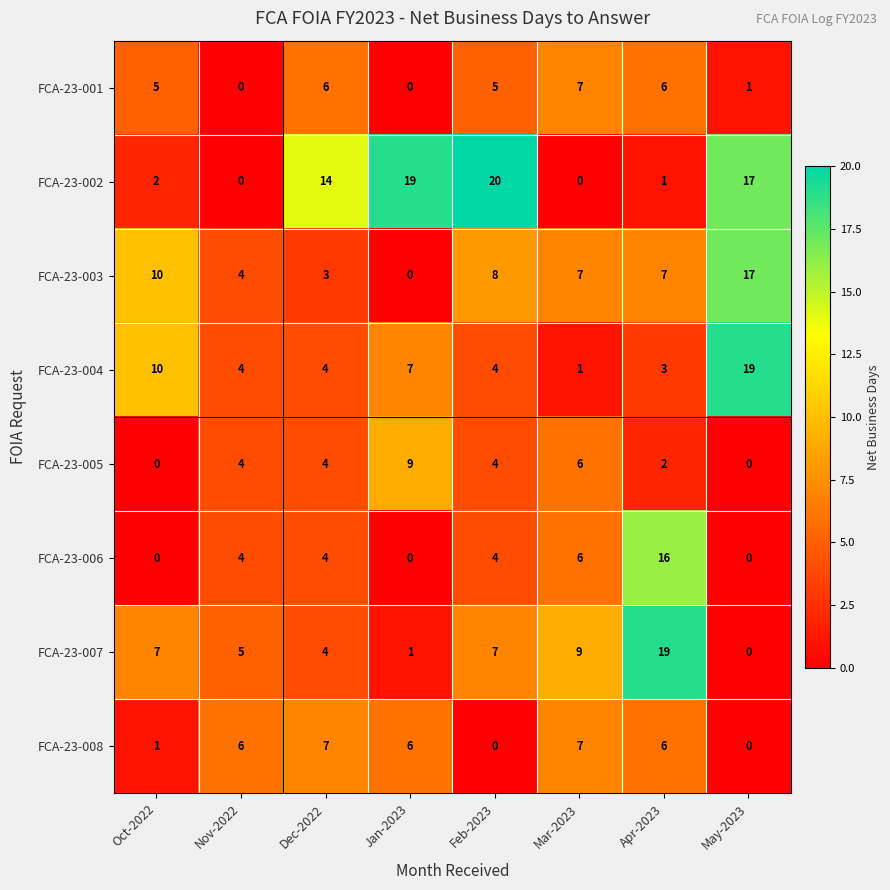

What is the total value across all series at Jan-2023?

42